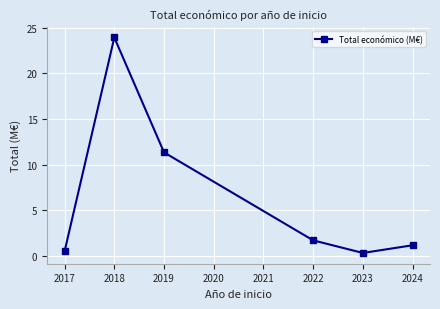

At which label does the data first exceed 1?

2018